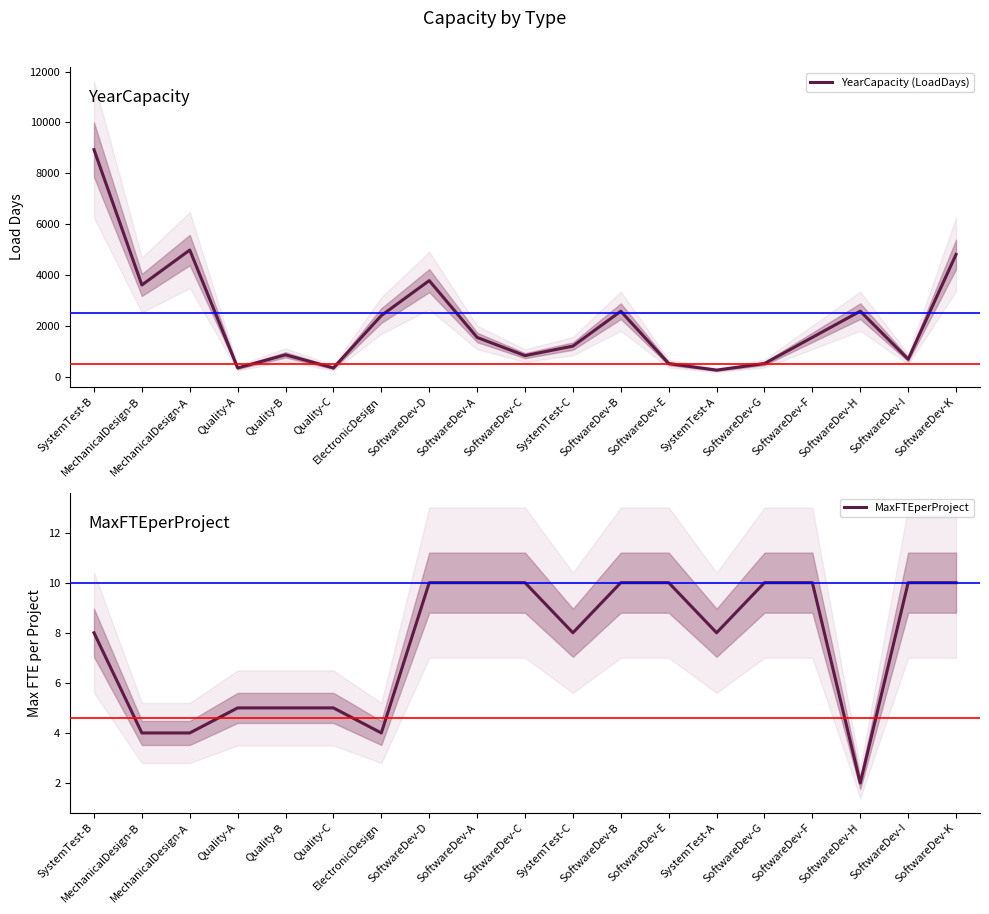

What value does the YearCapacity (LoadDays) series have at SoftwareDev-G?

515.2